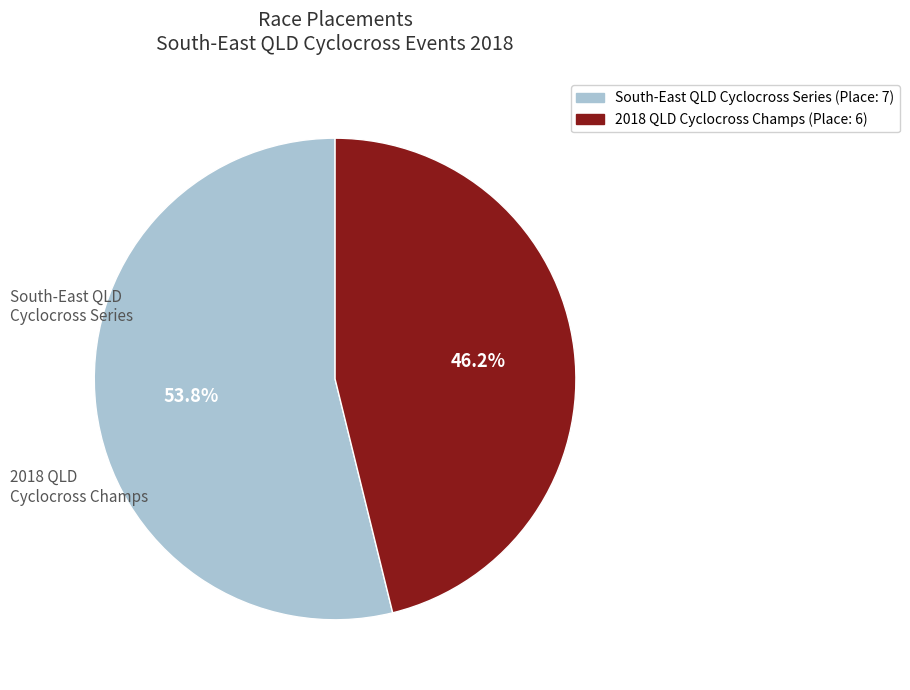

Is there a majority slice in this chart?

Yes